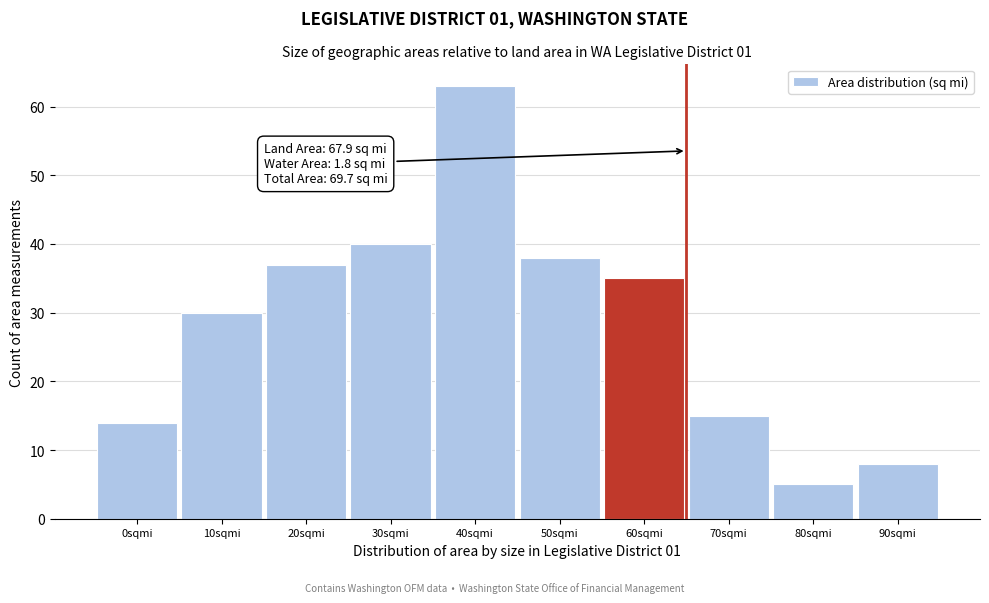

Reading left to right, transcribe all the data shown in this chart.

14	30	37	40	63	38	35	15	5	8